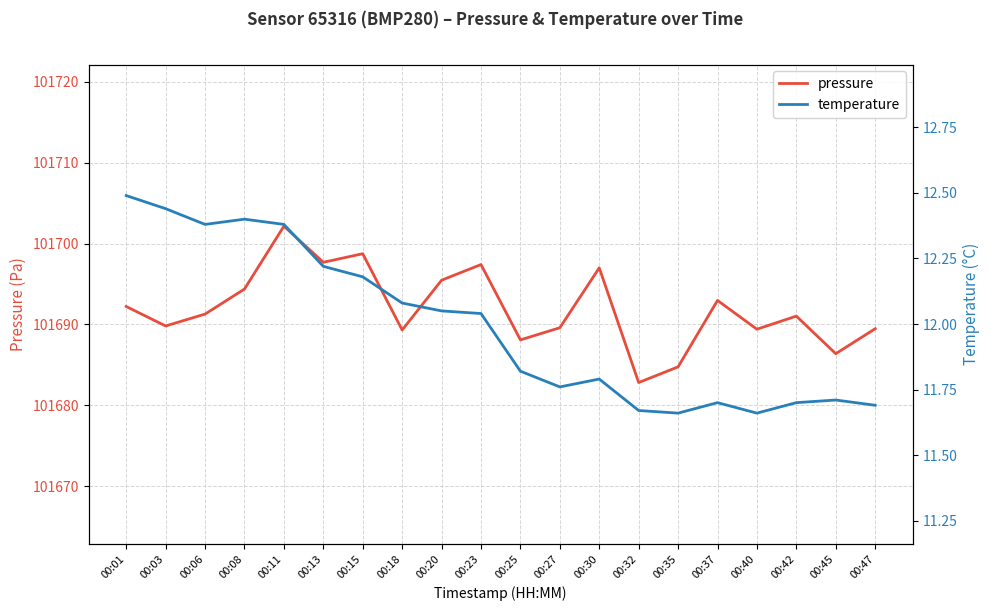

At 00:25, list the series in order from smallest to largest.

temperature, pressure